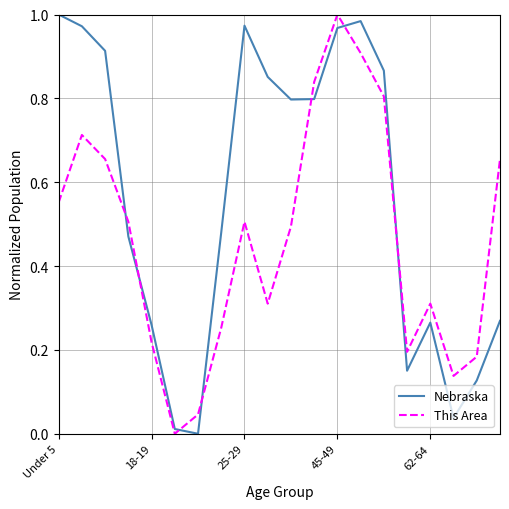

List the series in order of their overall mean, highest first.

Nebraska, This Area